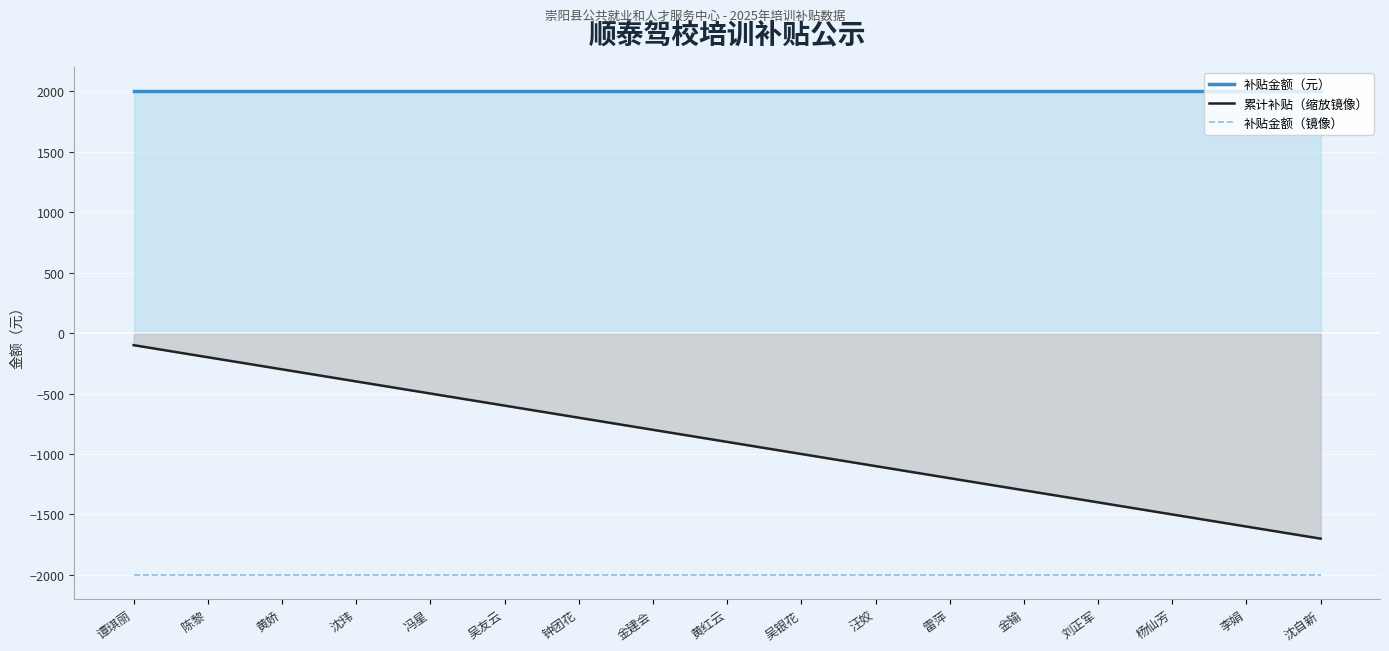

The value of 补贴金额（镜像） at 沈自新 is -527. True or false?

False